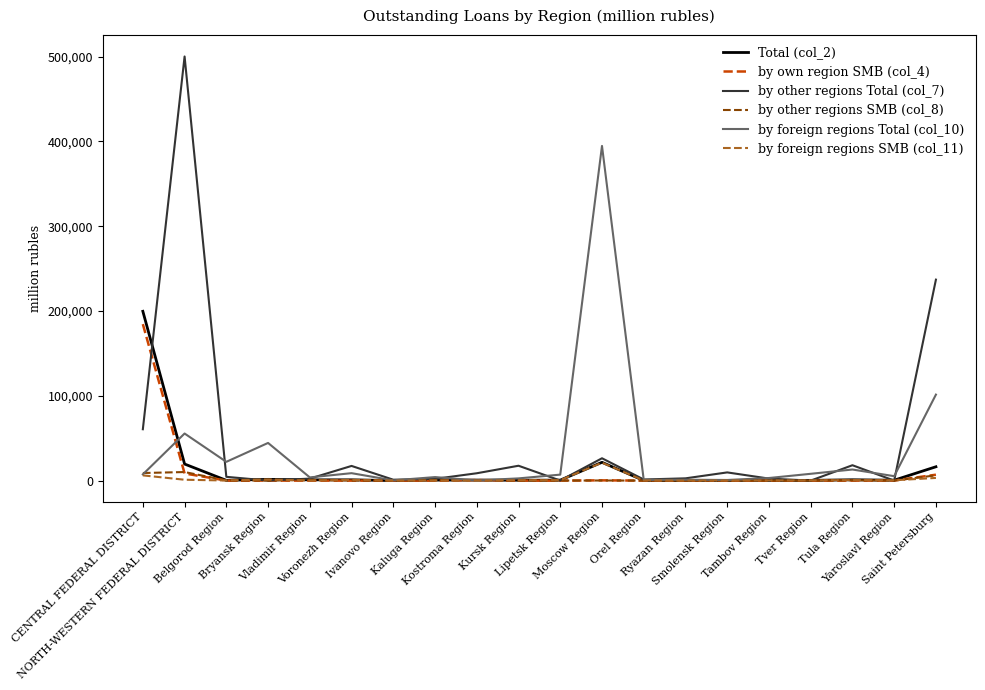

Count the number of data series in this chart.

6